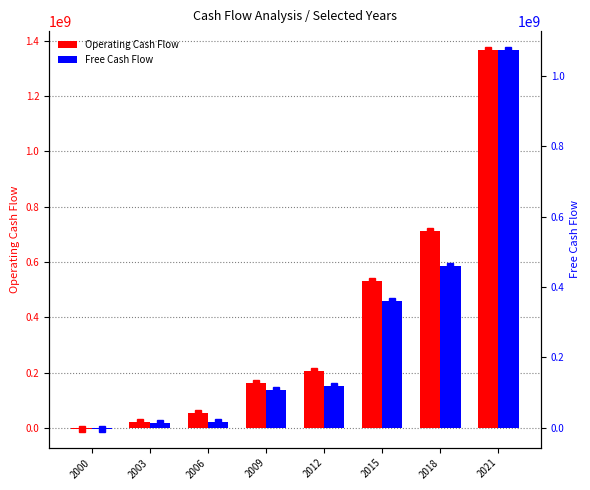

How many data points in Operating Cash Flow are less than 206190000?

4